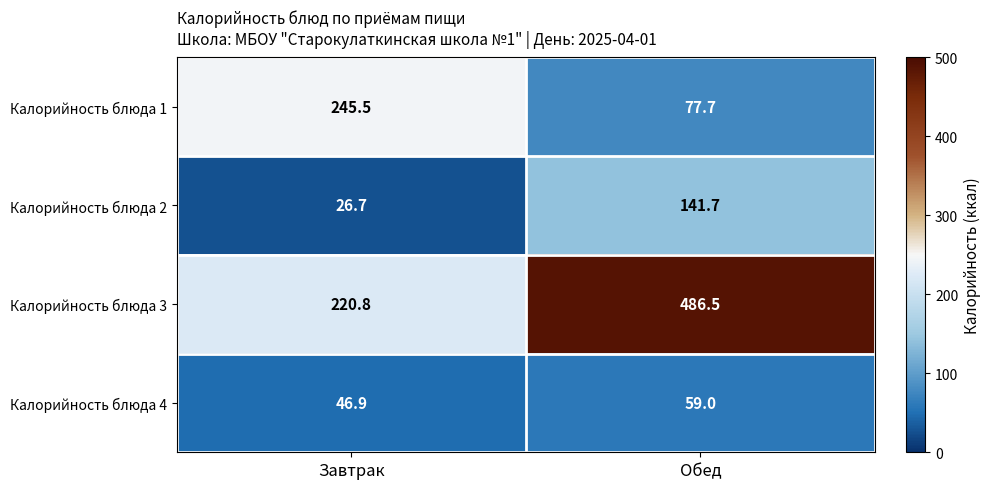

Which series has the largest total across all categories?

Калорийность блюда 3